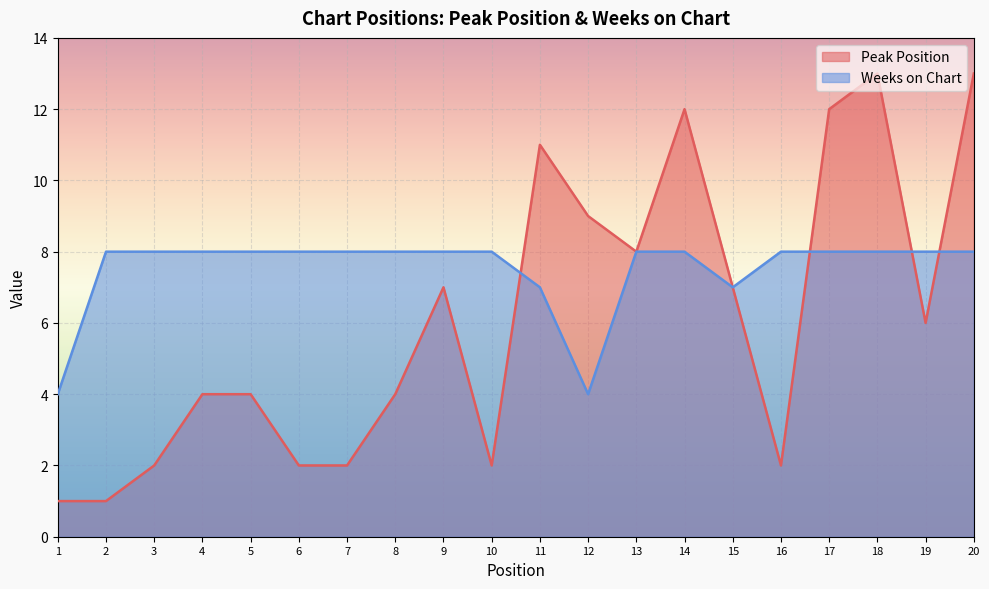

What is the value of the Peak Position point at the 13th from the left?

8